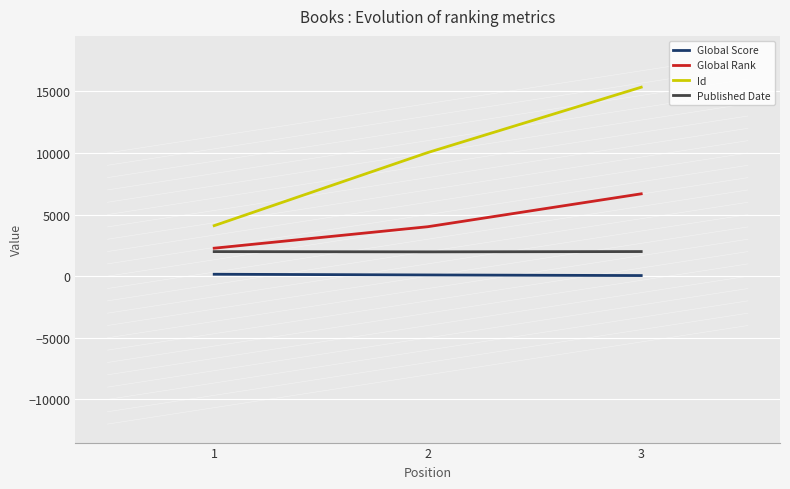

Which series has the largest total across all categories?

Id